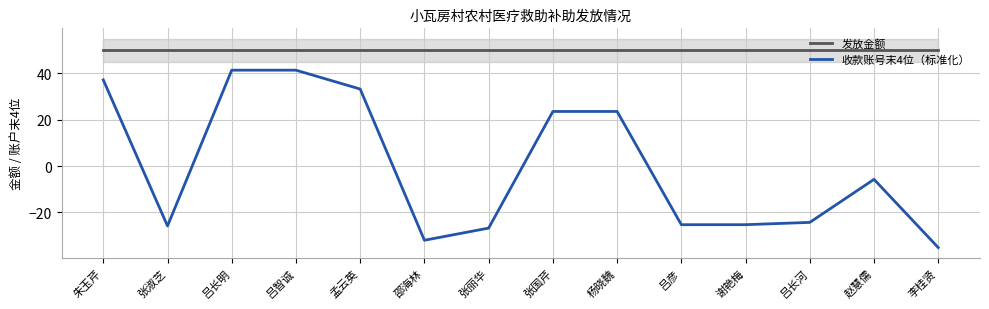

Count the number of data series in this chart.

2